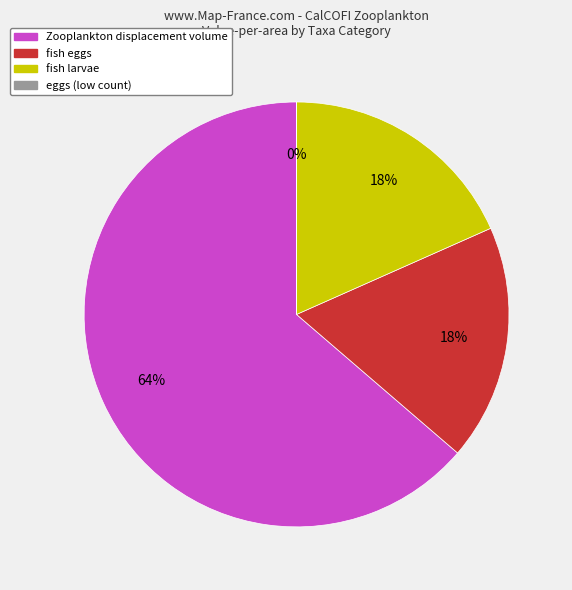

To the nearest percent, what is the difference between the largest and smallest slice percentages?

64%